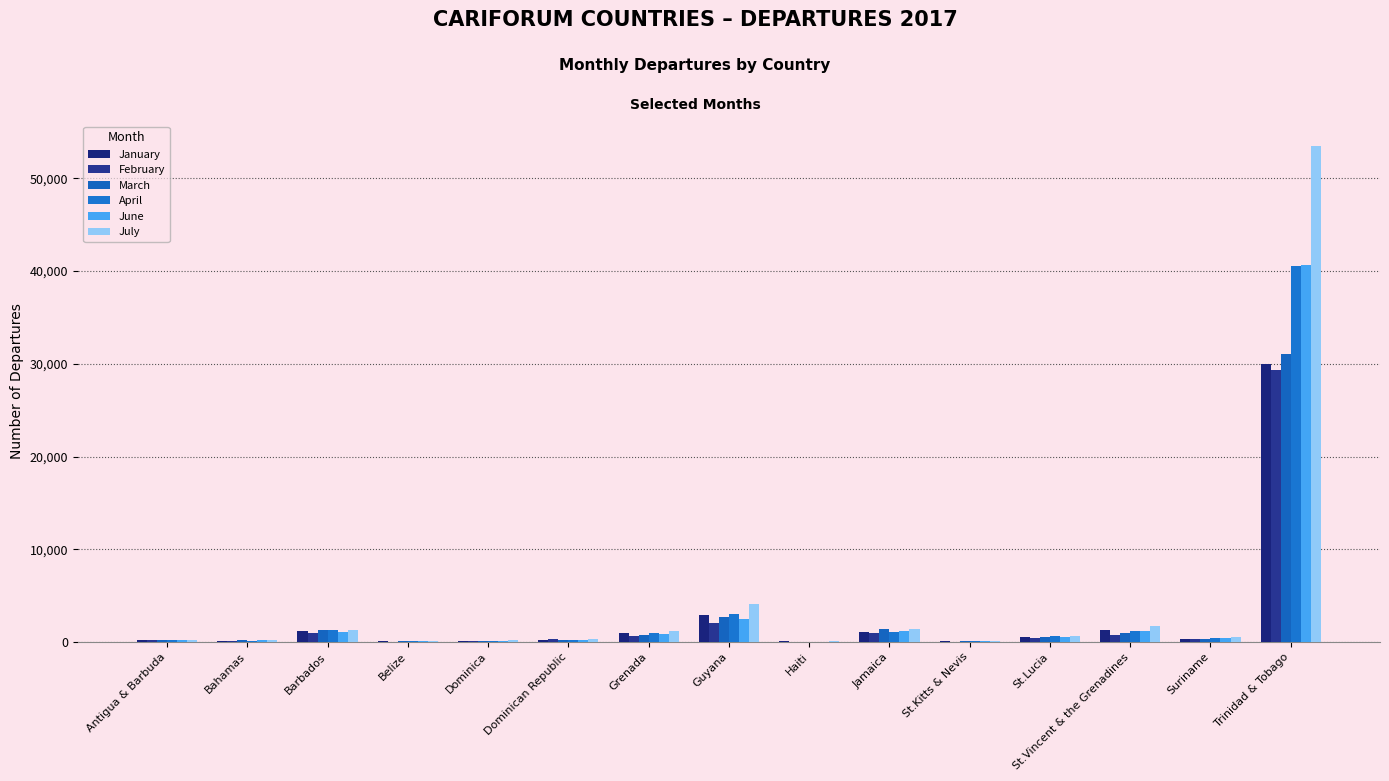

Where is April nearest to the value 20273?

Guyana